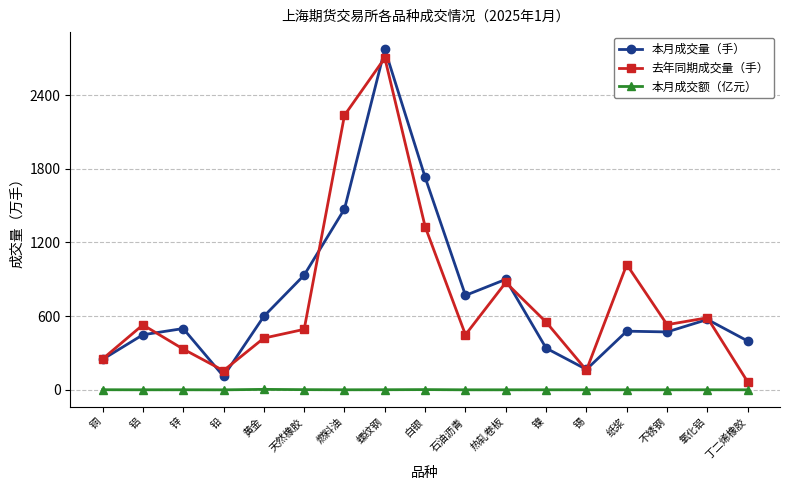

At how many categories does at least one series exceed 1134?

3